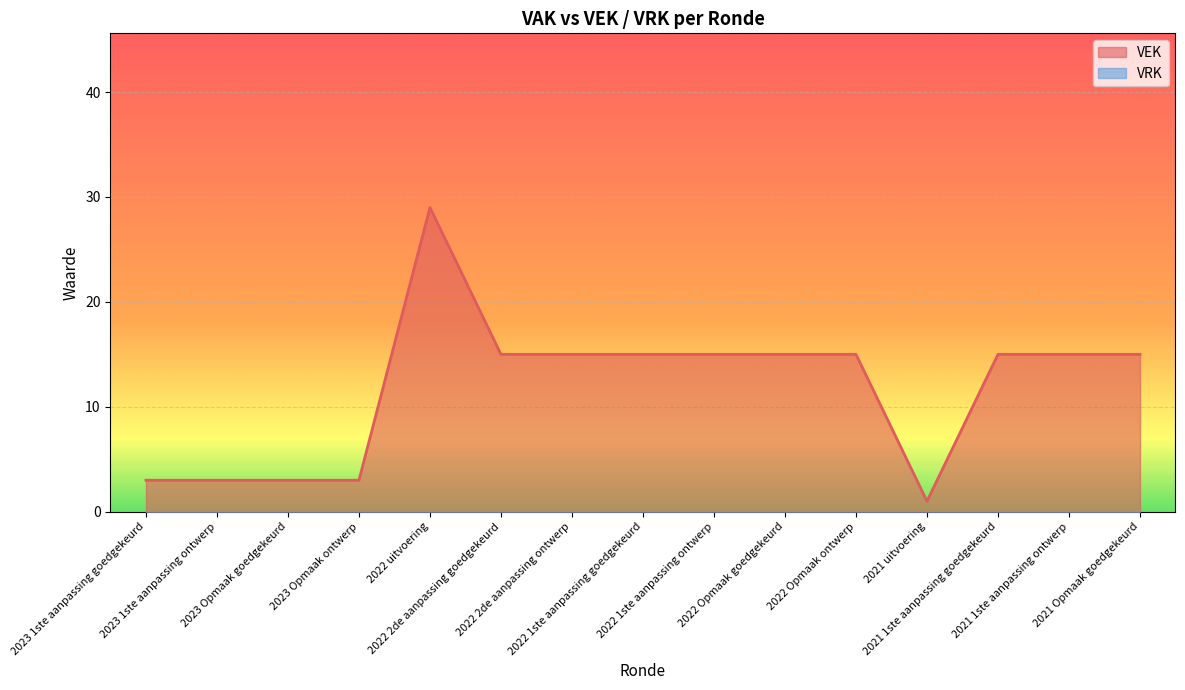

Reading left to right, extract all data points from this chart.

2023 1ste aanpassing goedgekeurd=3	2023 1ste aanpassing ontwerp=3	2023 Opmaak goedgekeurd=3	2023 Opmaak ontwerp=3	2022 uitvoering=29	2022 2de aanpassing goedgekeurd=15	2022 2de aanpassing ontwerp=15	2022 1ste aanpassing goedgekeurd=15	2022 1ste aanpassing ontwerp=15	2022 Opmaak goedgekeurd=15	2022 Opmaak ontwerp=15	2021 uitvoering=1	2021 1ste aanpassing goedgekeurd=15	2021 1ste aanpassing ontwerp=15	2021 Opmaak goedgekeurd=15